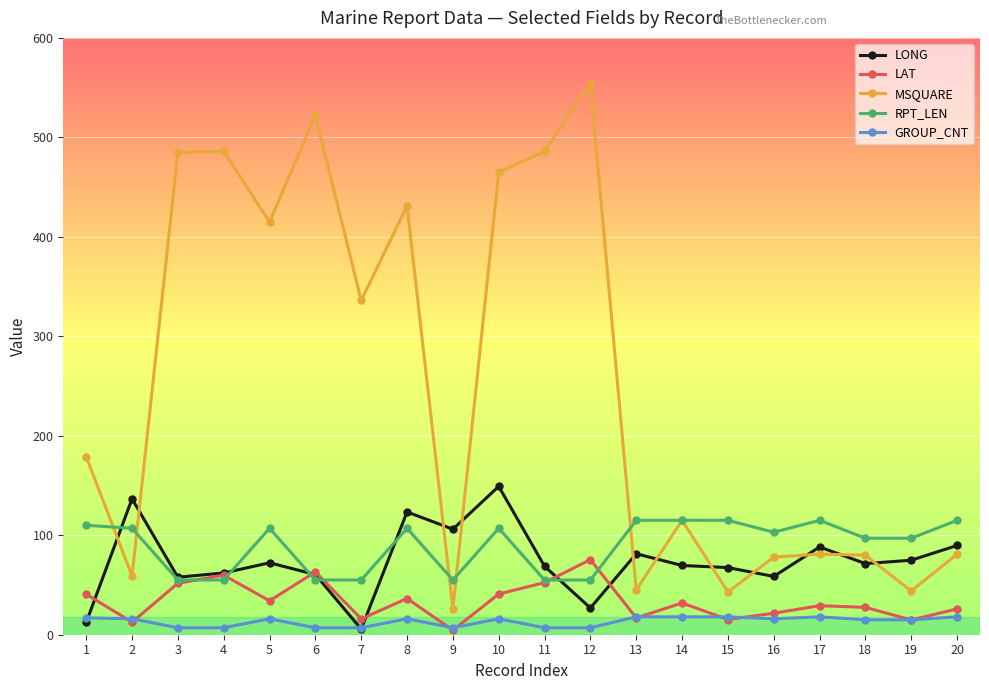

Count the number of categories in the chart.

20